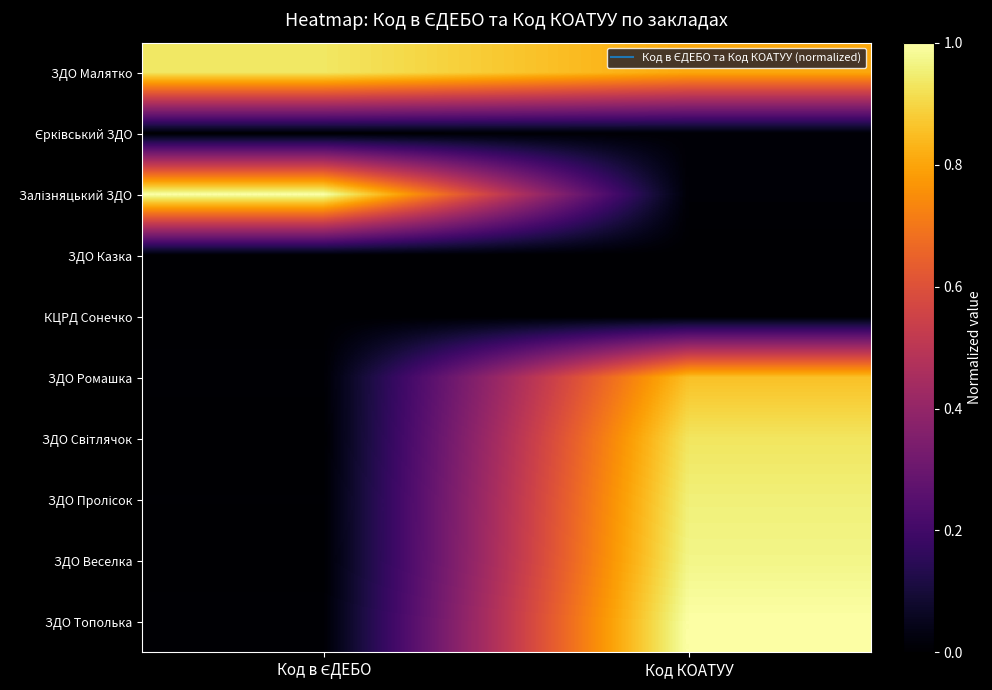

Between Код КОАТУУ and Код в ЄДЕБО, which is larger?

Код в ЄДЕБО